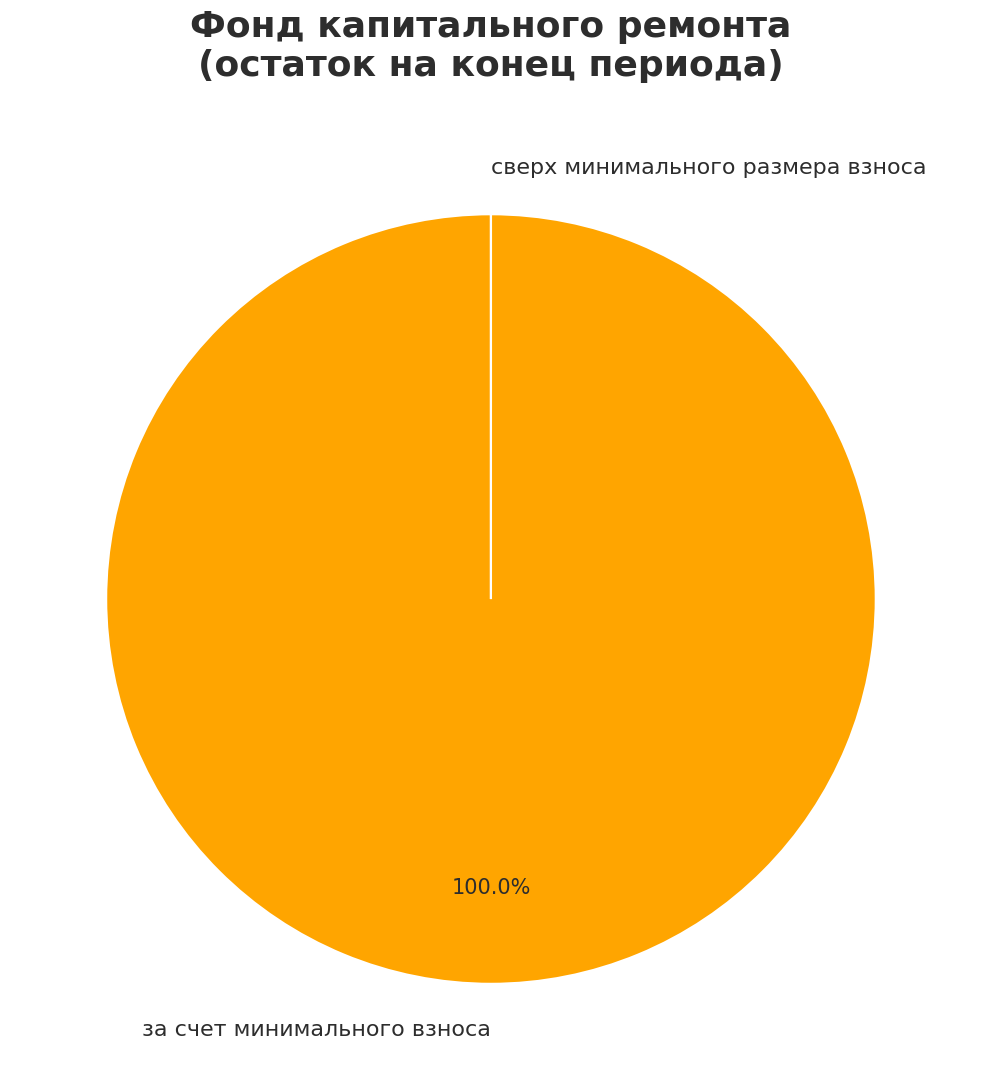

Which slice represents more than half of the pie?

за счет минимального взноса